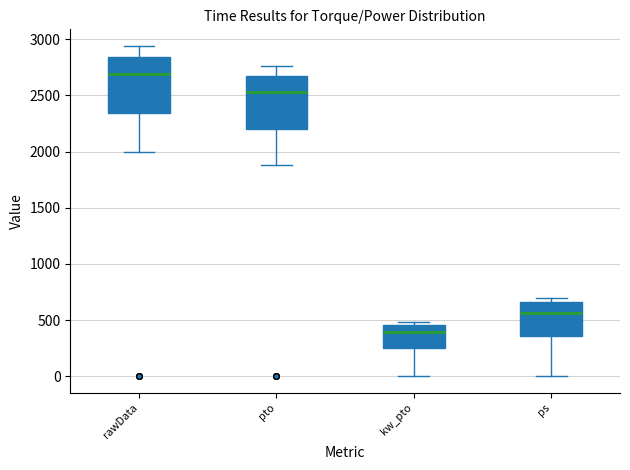

Where does the median line of the box for rawData sit on the y-axis? The values are not printed on the chart, so give them approximately, as read against the axis.

2700